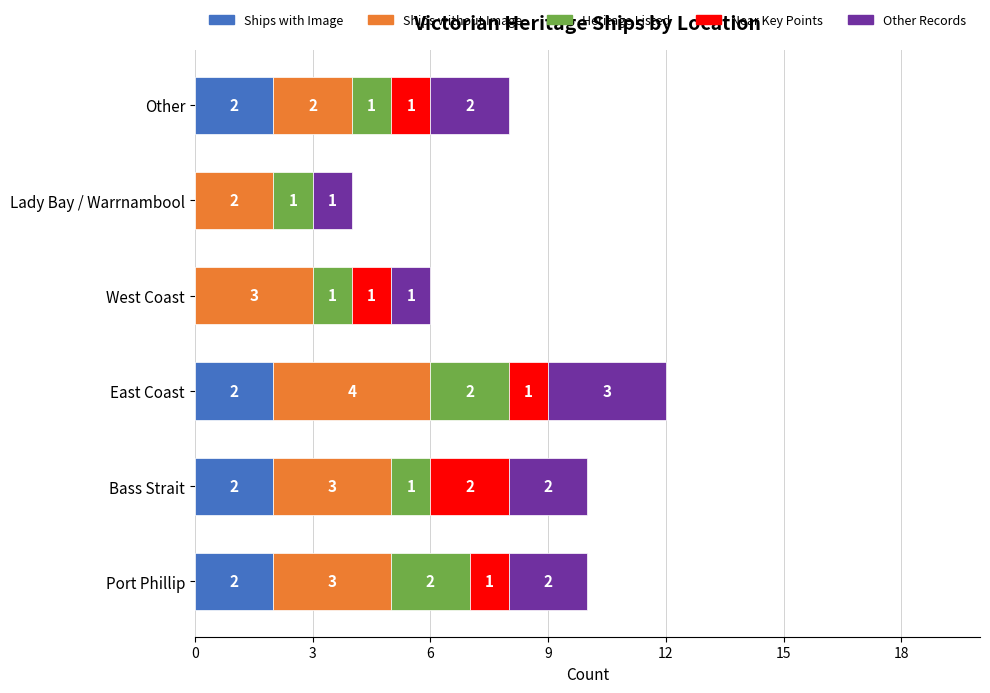

At which category is the sum across all series the highest?

East Coast